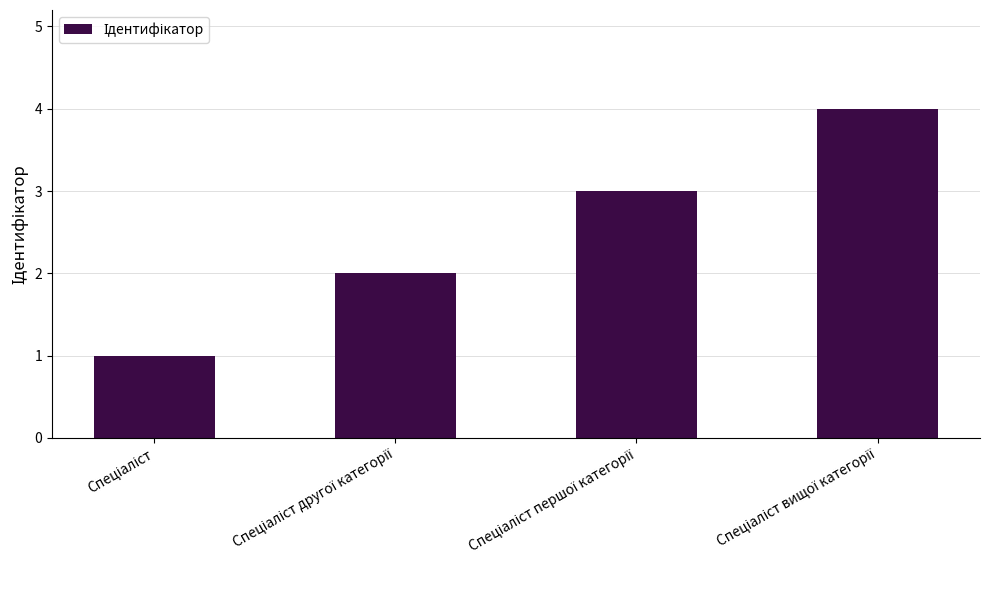

Reading left to right, transcribe all the data shown in this chart.

1	2	3	4